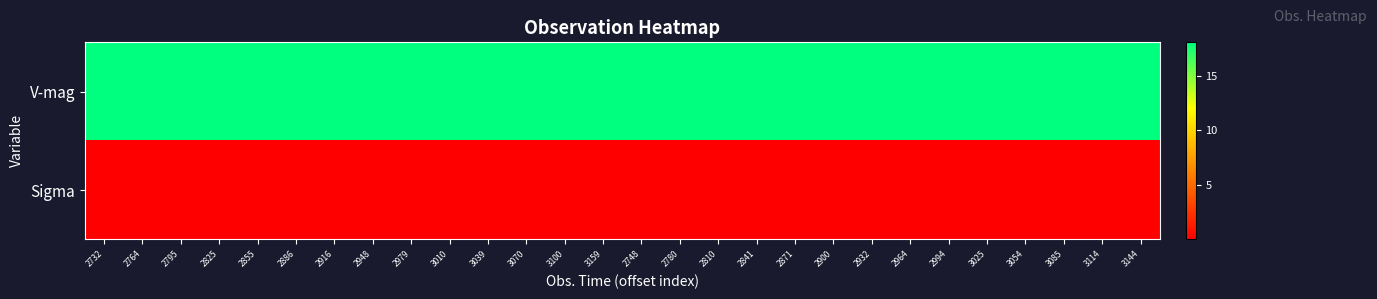

What is the difference between the highest and lowest values at 3114?

17.9